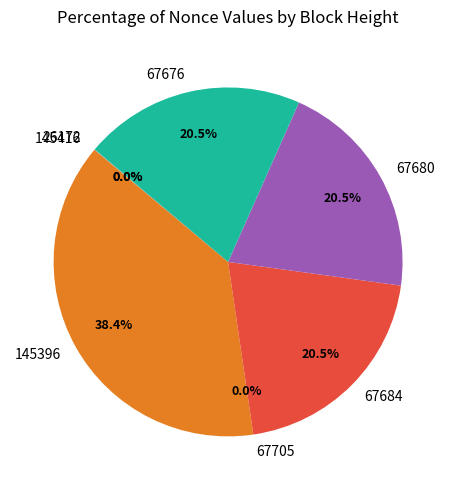

What is the ratio of the value at 145396 to the value at 67680?

1.9